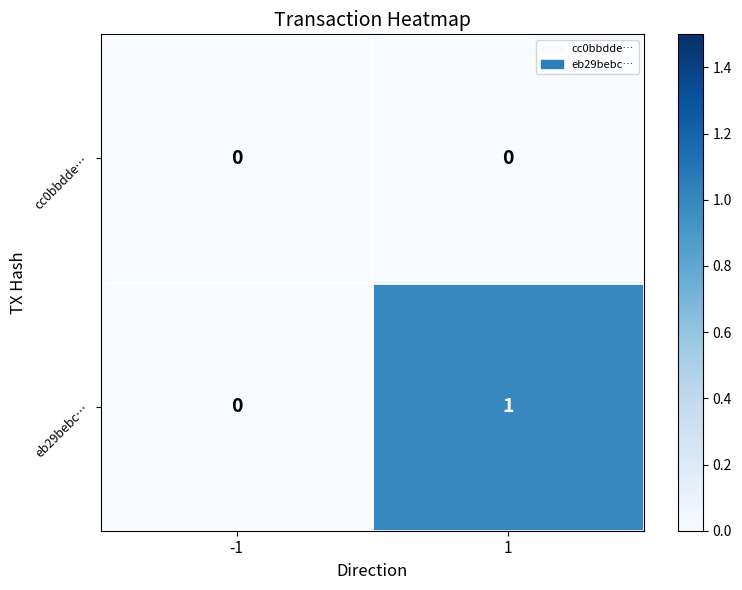

The cc0bbdde… series shows 0 at 1. True or false?

True